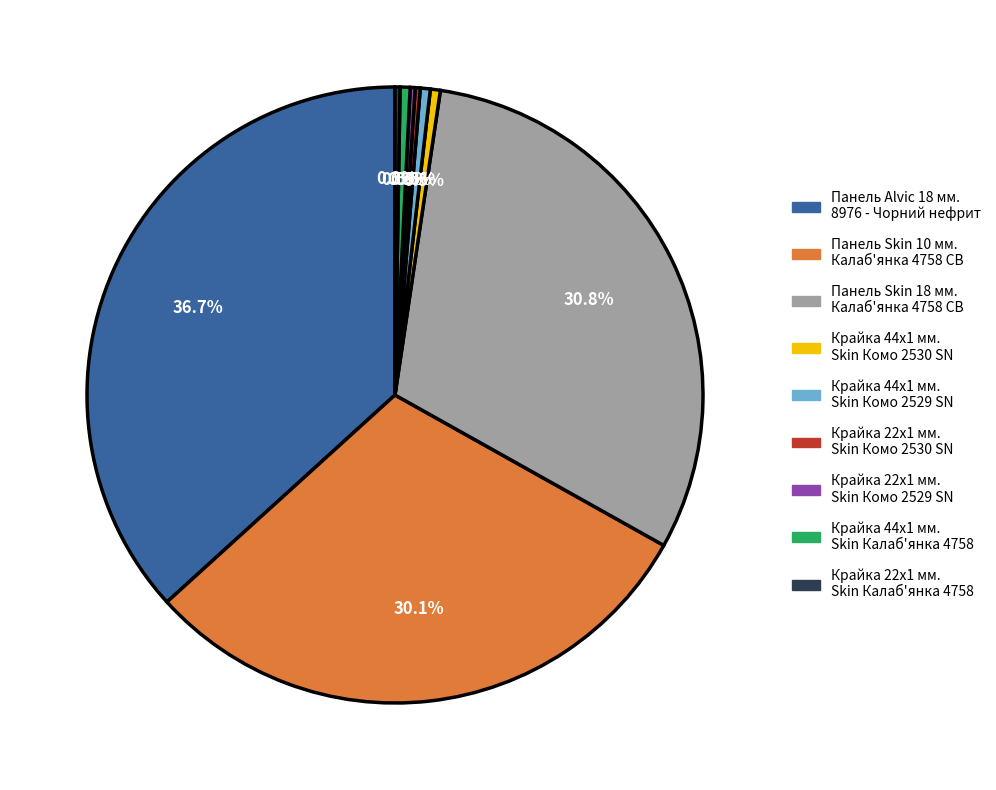

Which category has the biggest portion of the pie?

Панель Alvic 18 мм. 8976 - Чорний нефрит